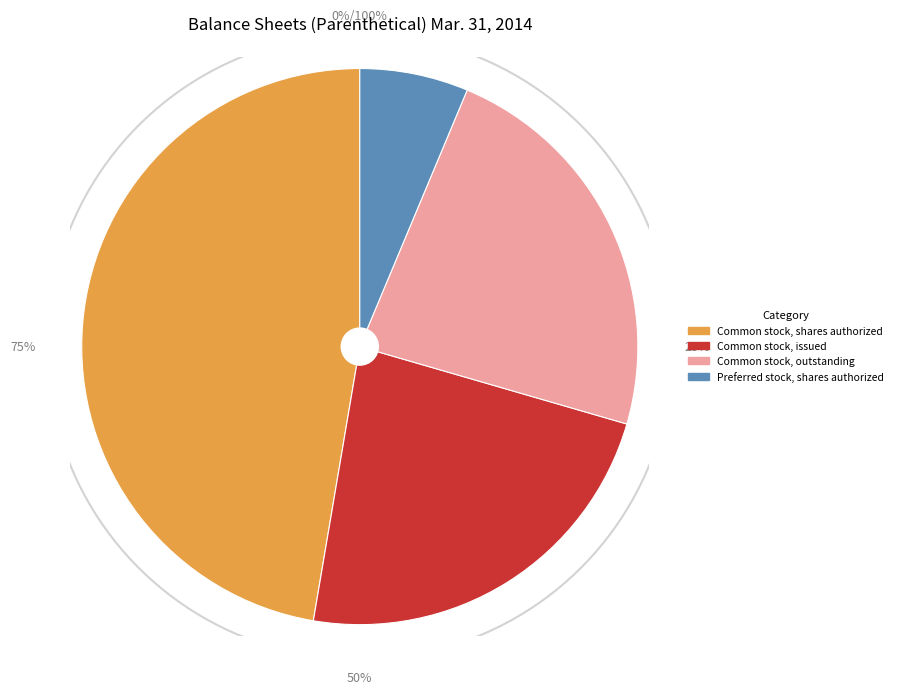

True or false: Common stock, shares authorized accounts for 56% of the total.

False